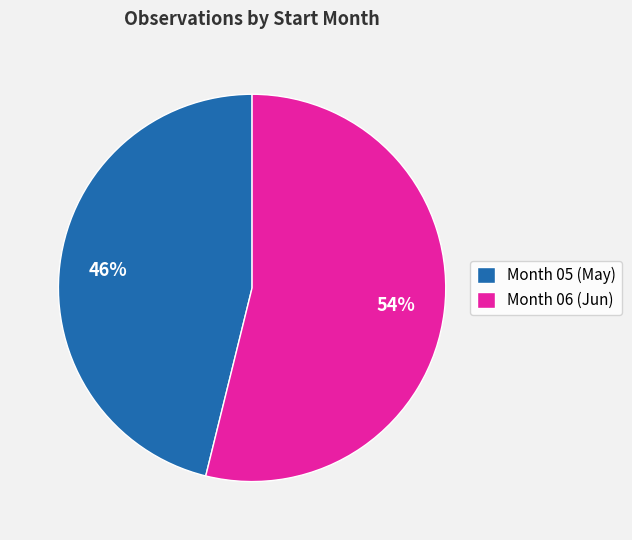

What is the majority slice?

Month 06 (Jun)